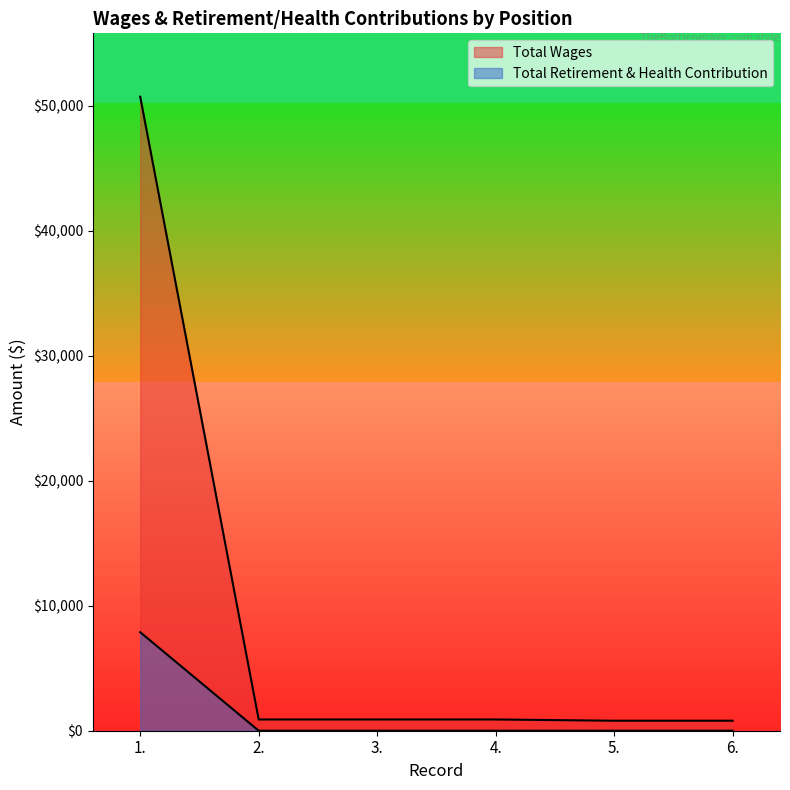

Reading left to right, list all the values displayed in this chart.

Total Wages: 1.=50715	2.=900	3.=900	4.=900	5.=800	6.=800
Total Retirement & Health Contribution: 1.=7880	2.=0	3.=0	4.=0	5.=0	6.=0